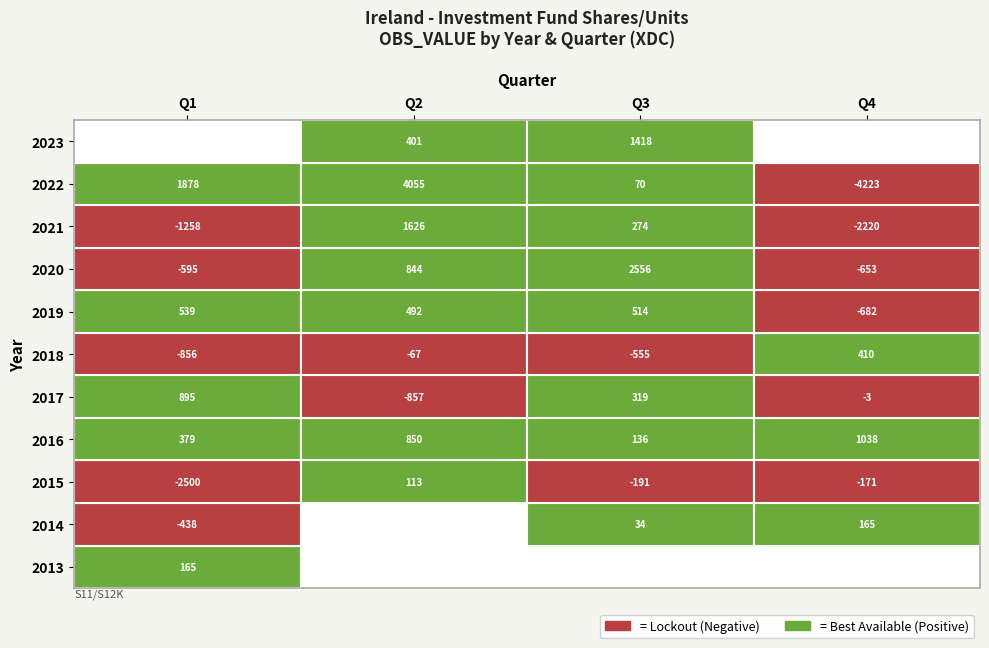

What is the difference between the maximum and minimum values in the 2017 series?

1751.8